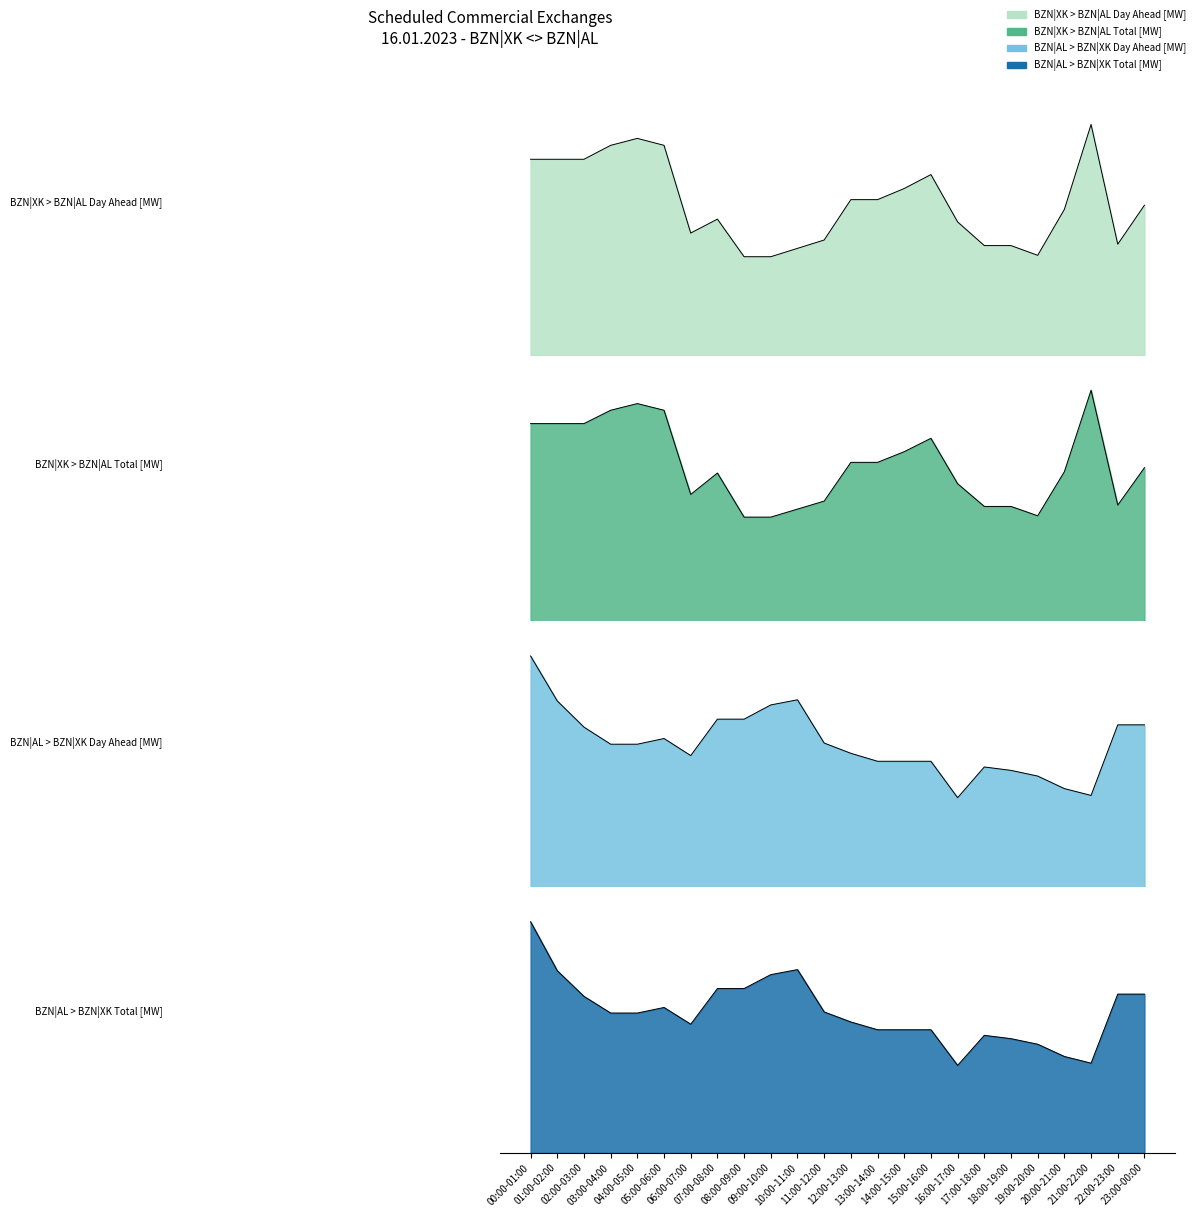

Is it true that BZN|XK > BZN|AL Day Ahead [MW] equals 239 at 21:00-22:00?

False